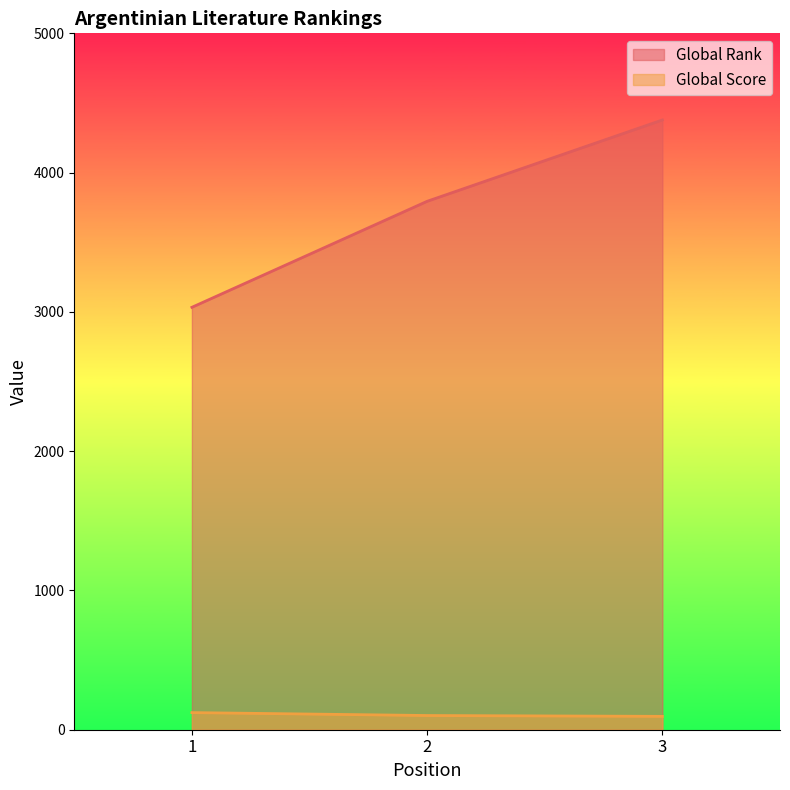

What is the total value across all series at 3?

4474